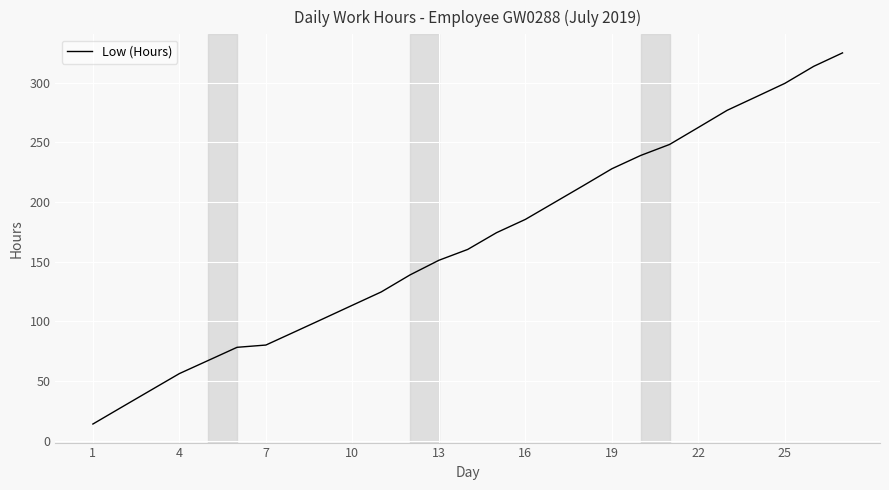

What is the greatest value displayed?

325.0